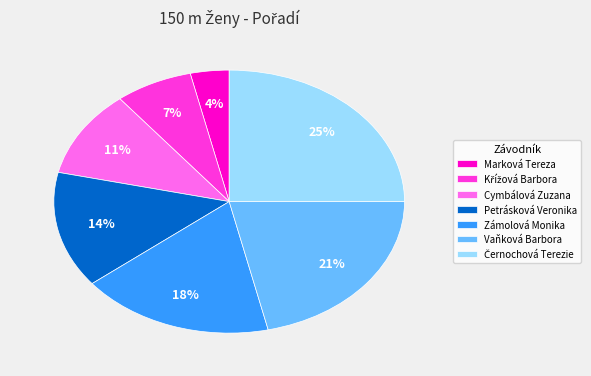

What percentage is the Vaňková Barbora slice, to the nearest percent?

21%